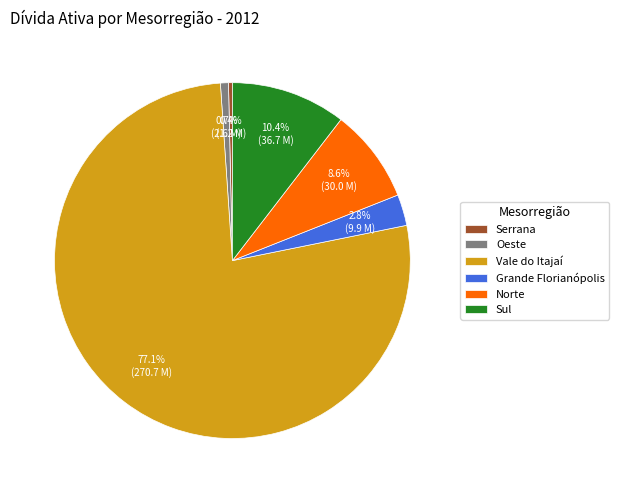

Between Sul and Serrana, which is larger?

Sul